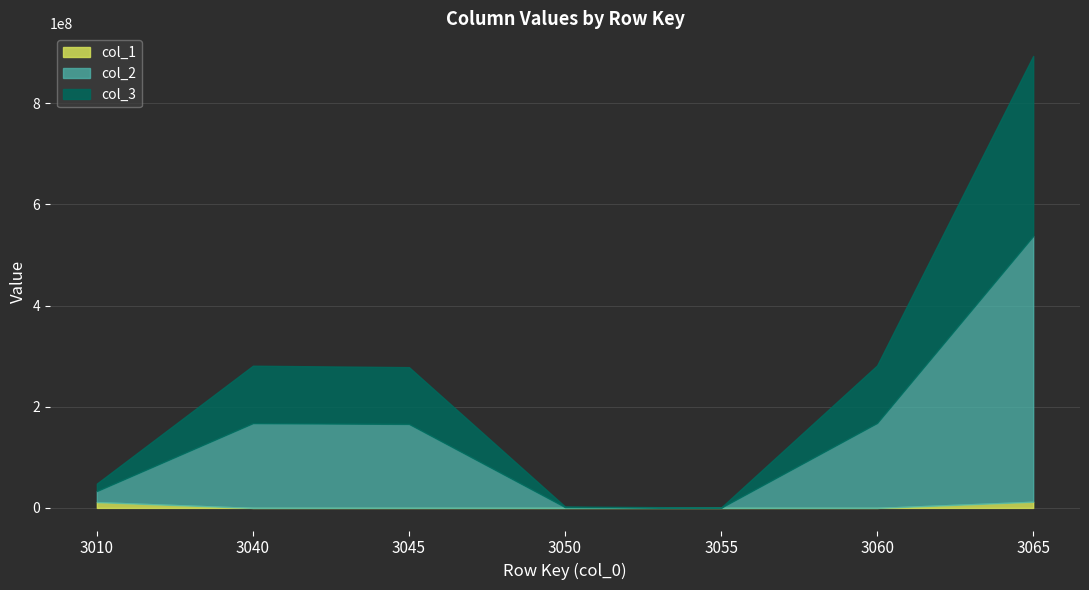

What is the difference between the col_1 values at 3045 and 3055?

2395